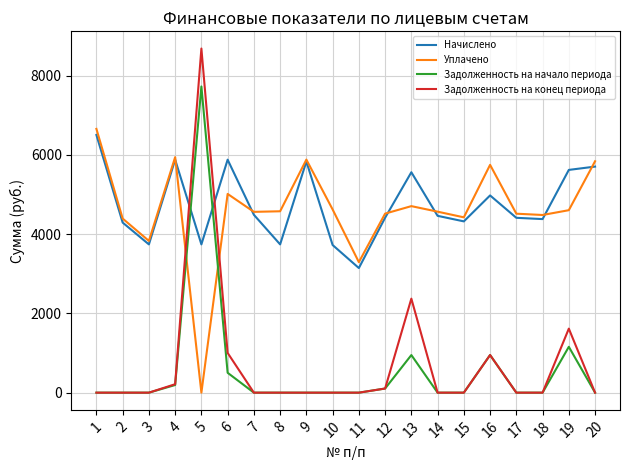

Does the chart have visible grid lines?

Yes